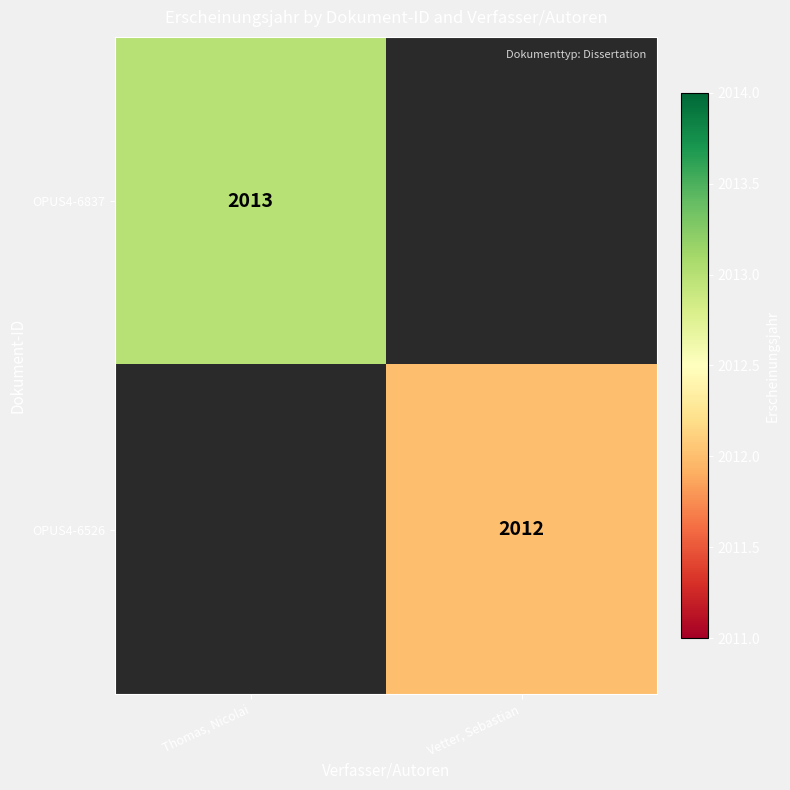

The OPUS4-6526 series shows 2012 at Vetter, Sebastian. True or false?

True